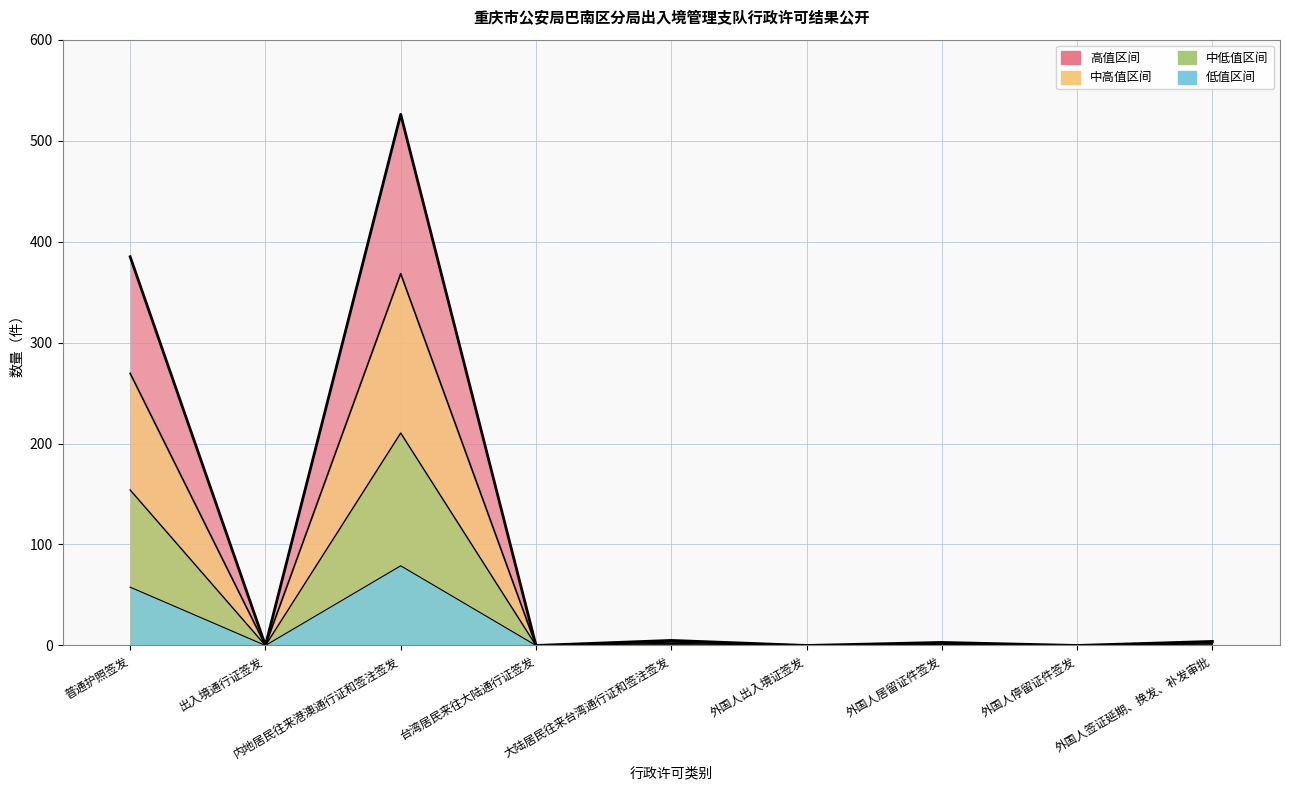

What is the value of the 3rd point from the left?

526